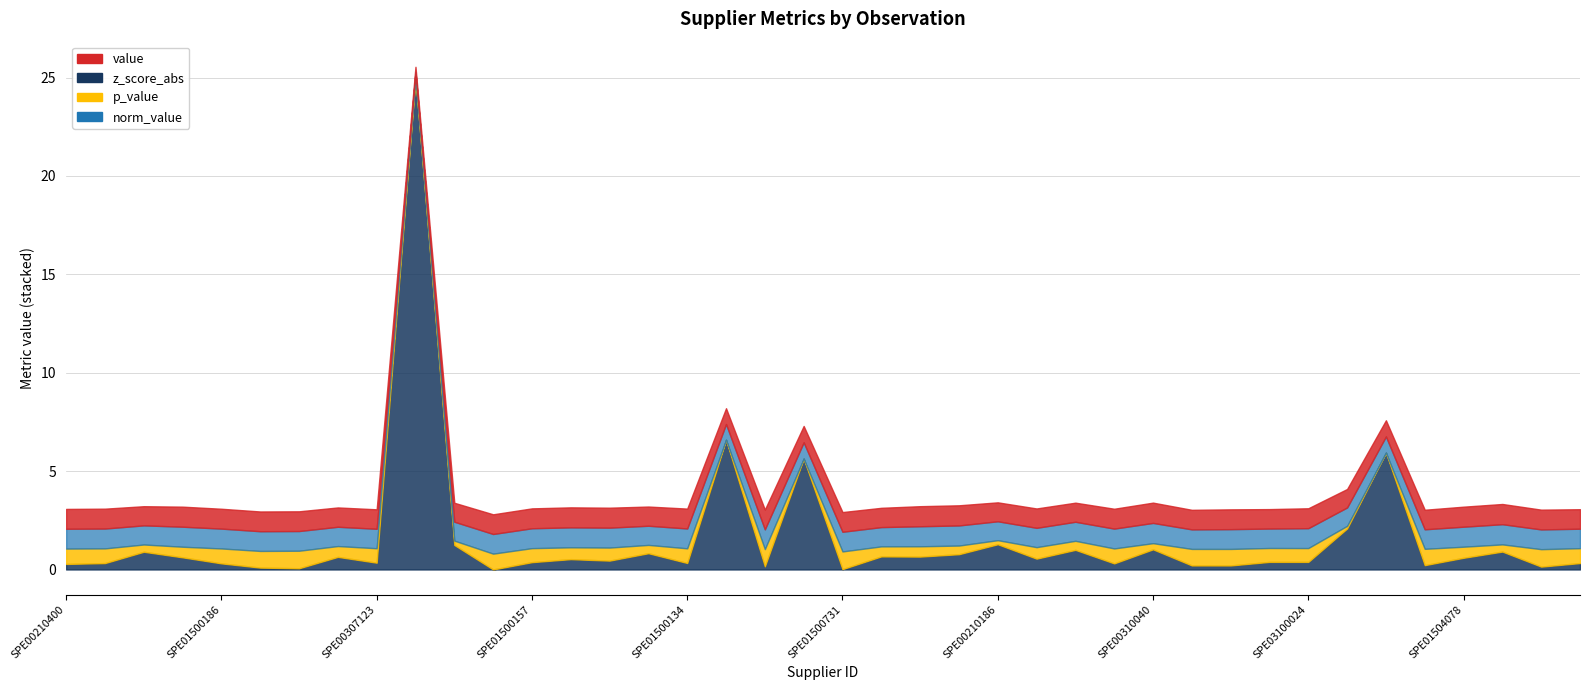

True or false: value and p_value intersect in this chart.

False